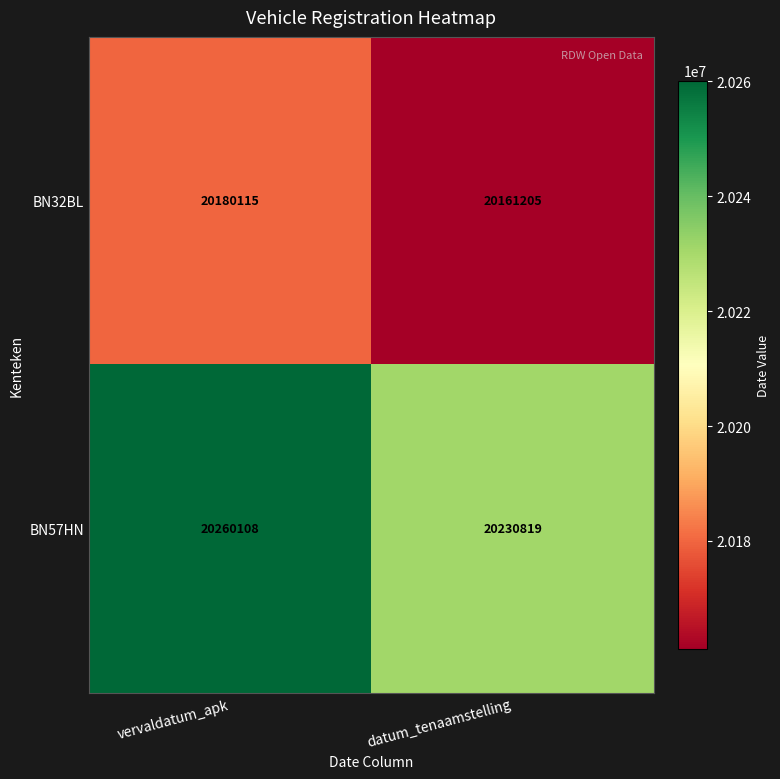

At which category is the sum across all series the highest?

vervaldatum_apk